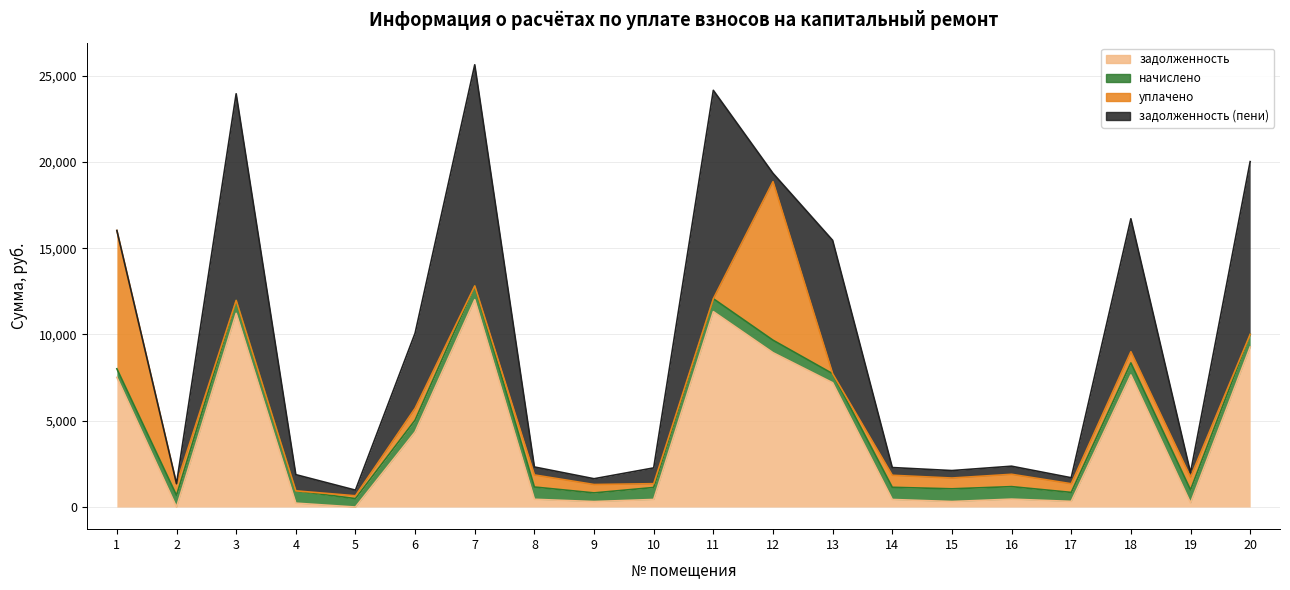

How many times do уплачено and задолженность cross each other?

11